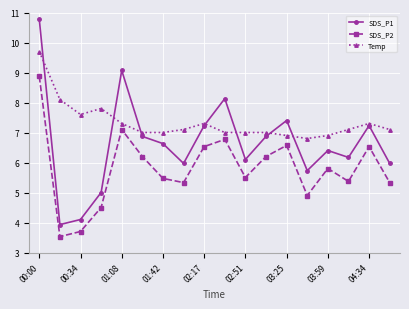

Which series has the largest total across all categories?

Temp